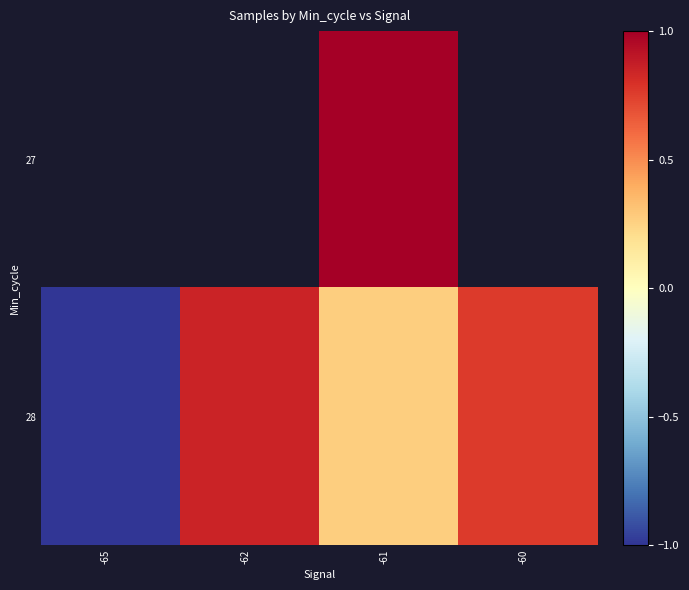

How many positive values does the 28 series have?

3